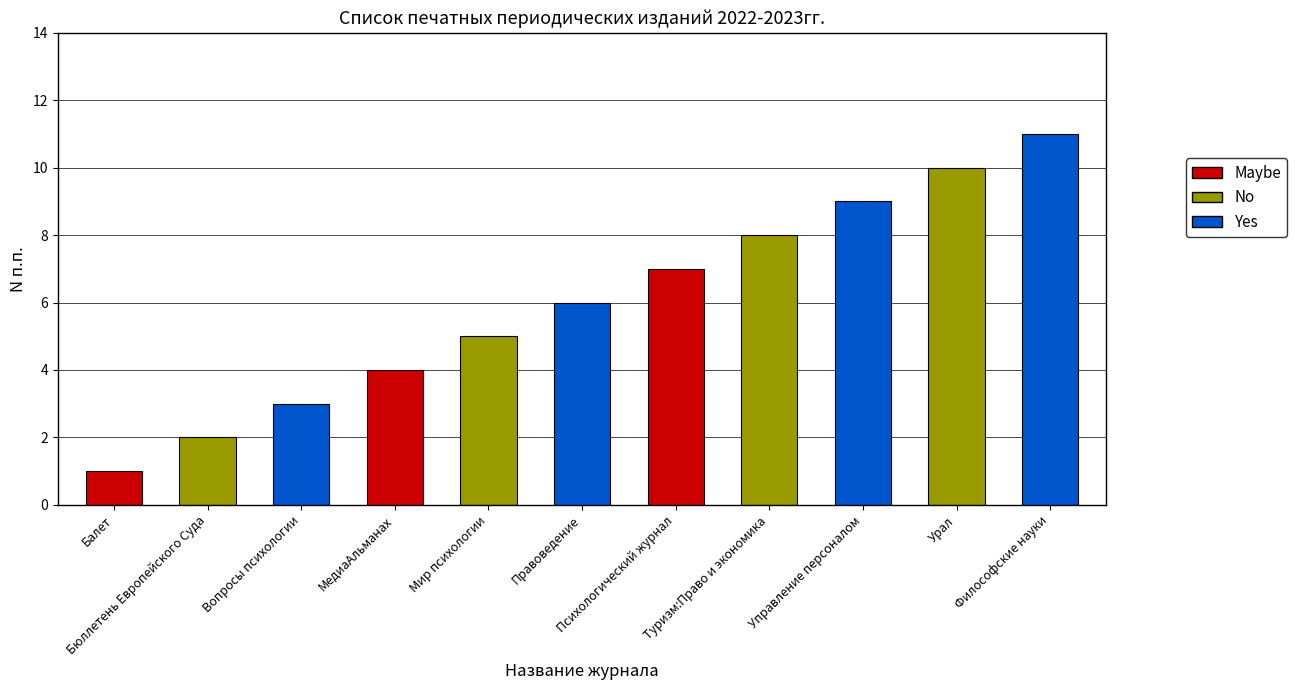

Rank the categories by value from highest to lowest.

Философские науки, Урал, Управление персоналом, Туризм:Право и экономика, Психологический журнал, Правоведение, Мир психологии, МедиаАльманах, Вопросы психологии, Бюллетень Европейского Суда, Балет